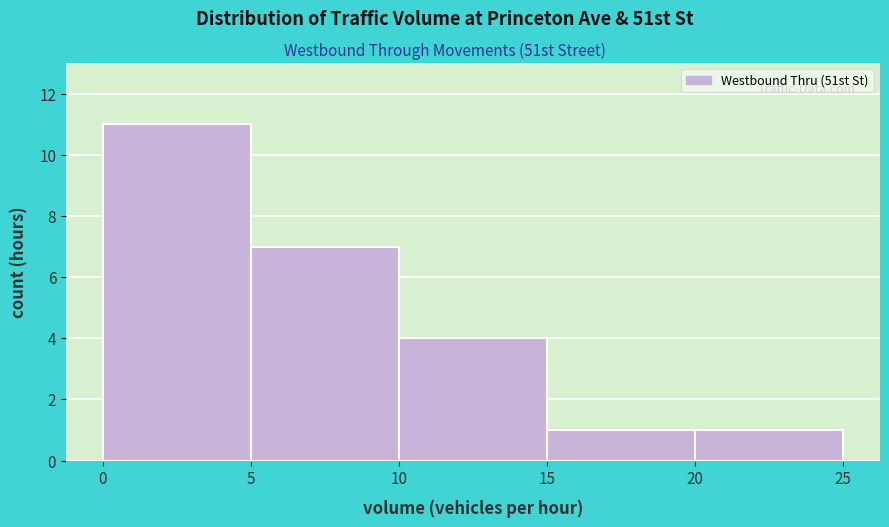

What is the height of the bar covering 10 to 15 on the x-axis? The values are not printed on the chart, so give them approximately, as read against the axis.

4